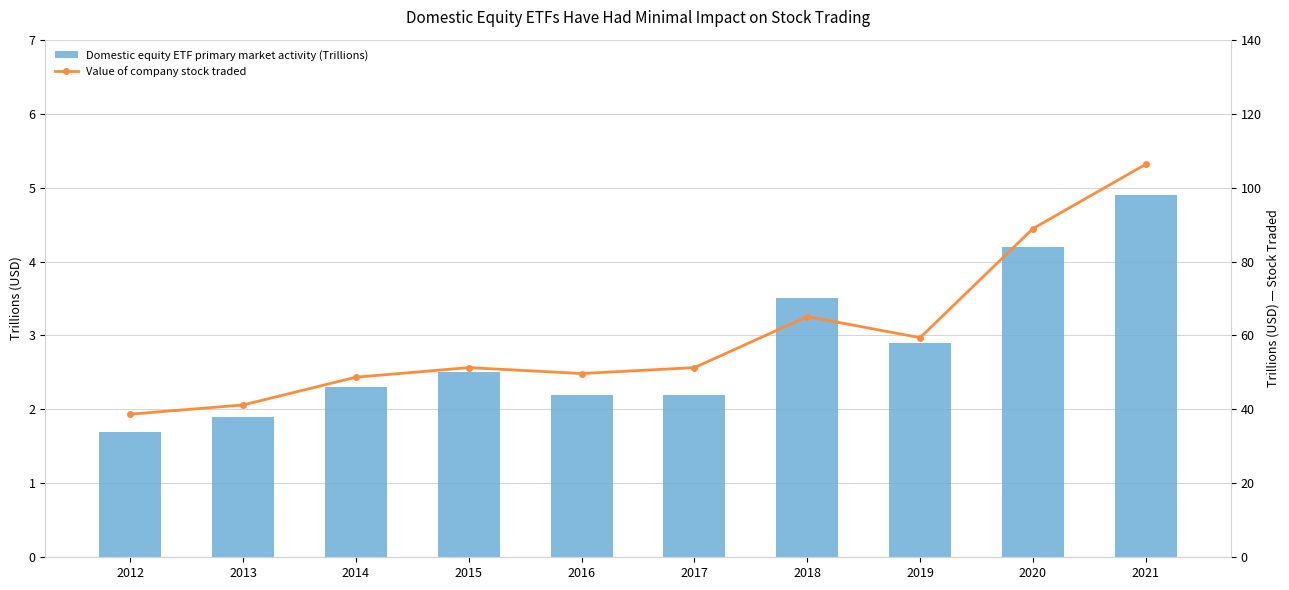

What is the difference between the Domestic equity ETF primary market activity (Trillions) values at 2018 and 2017?

1.3